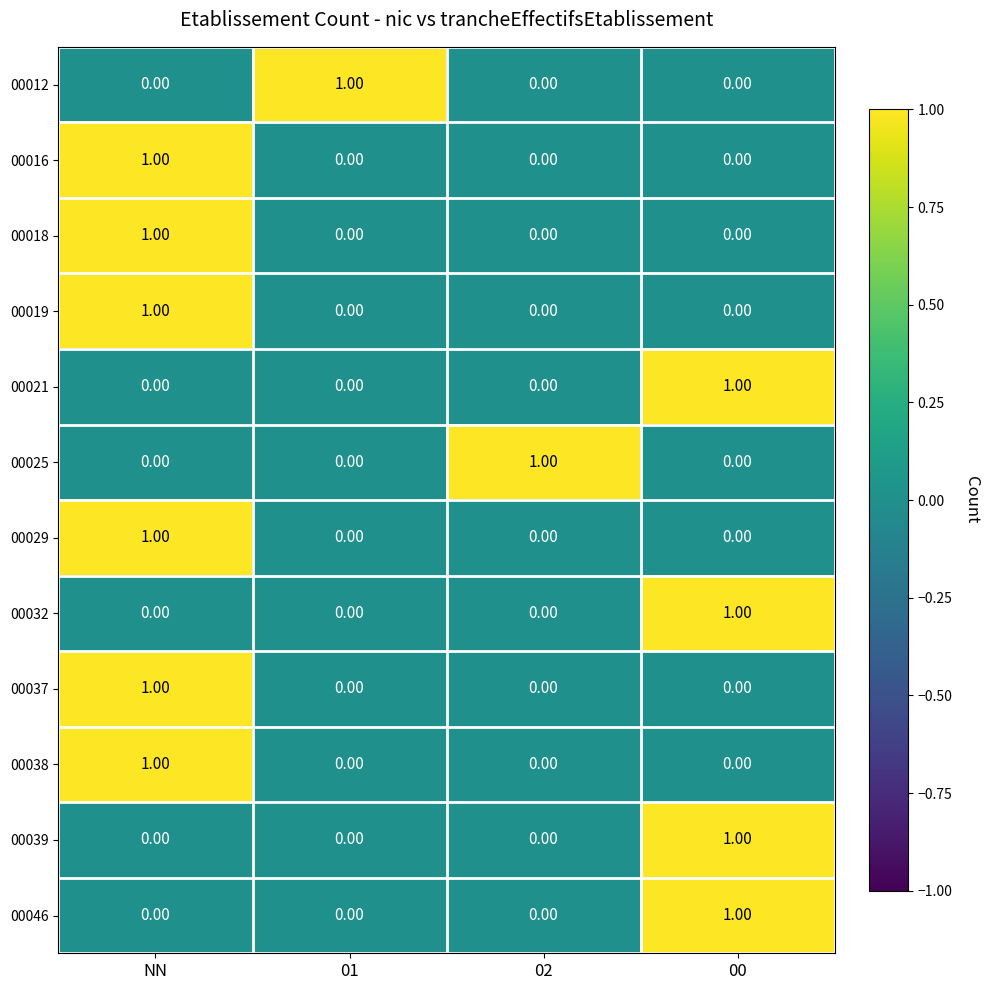

At how many categories does at least one series exceed 0?

4